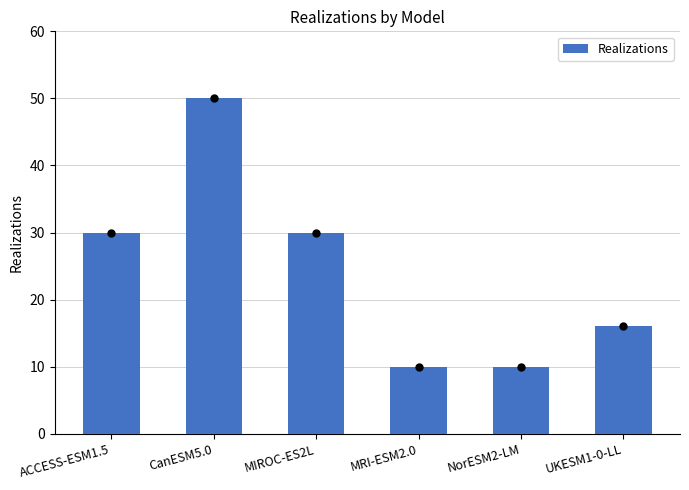

What is the label of the 4th bar from the right?

MIROC-ES2L